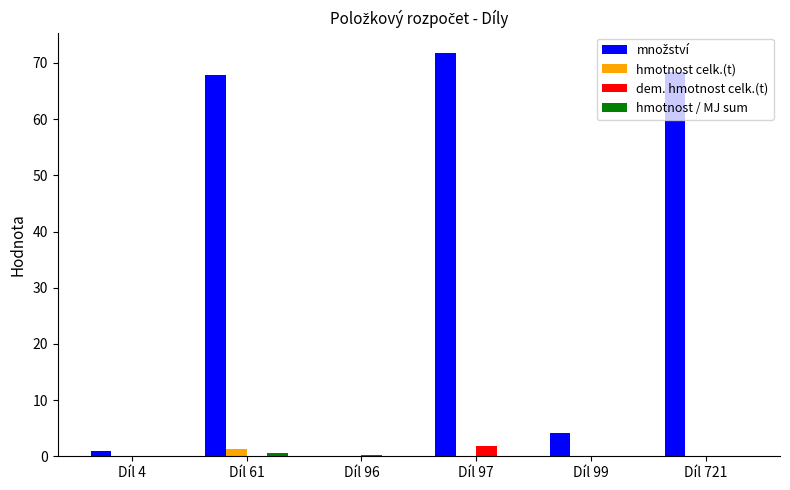

Which label corresponds to the largest value in the chart?

Díl 97